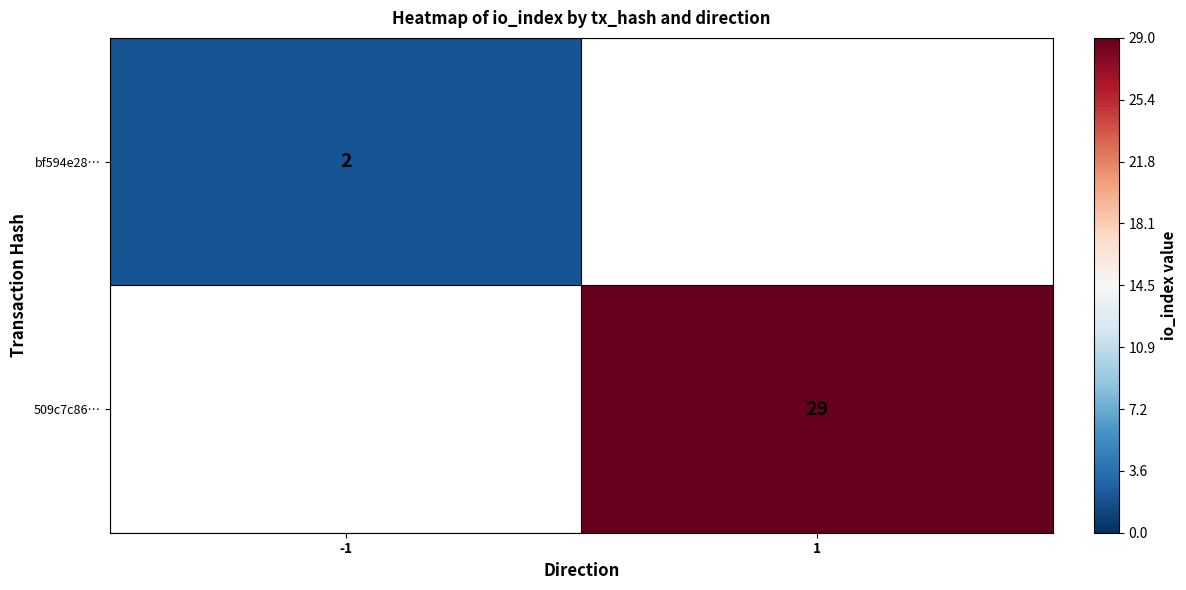

The value of 509c7c86… at 1 is 44. True or false?

False